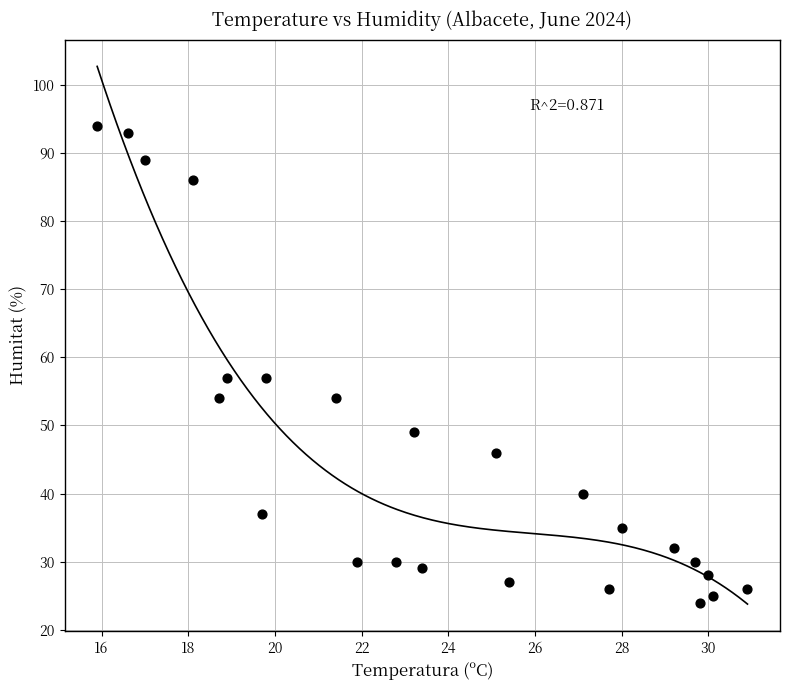

What is the range of Y values (max minus min)?

70